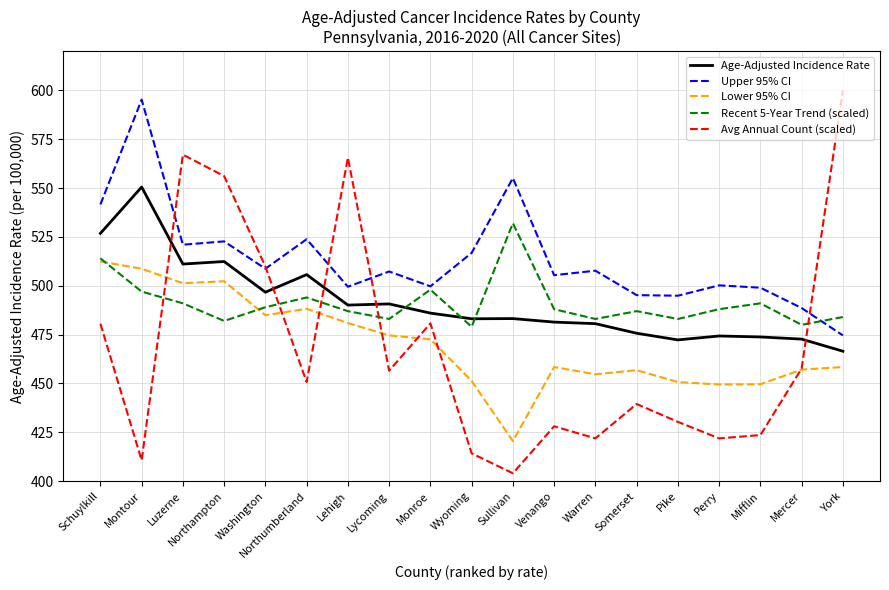

At which label does Upper 95% CI reach its peak?

Montour